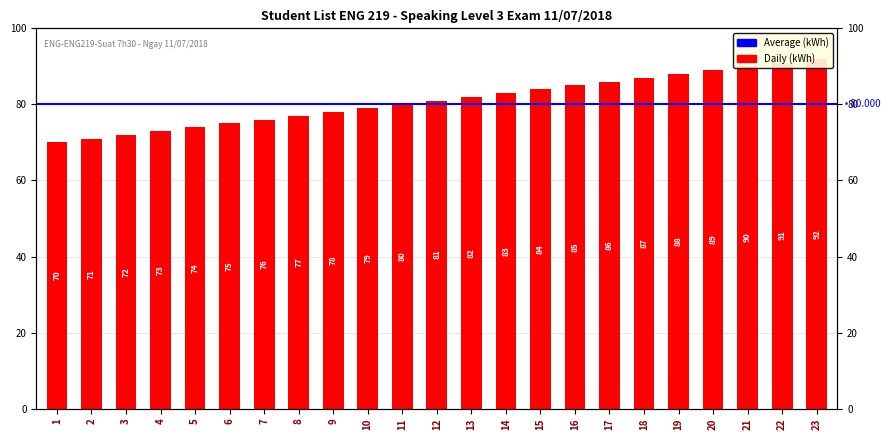

How many data points are above 81?

11